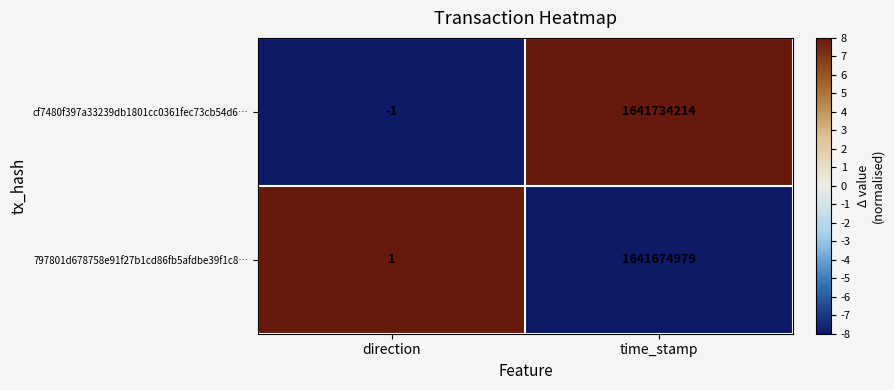

Which series has the largest total across all categories?

cf7480f397a33239db1801cc0361fec73cb54d6…